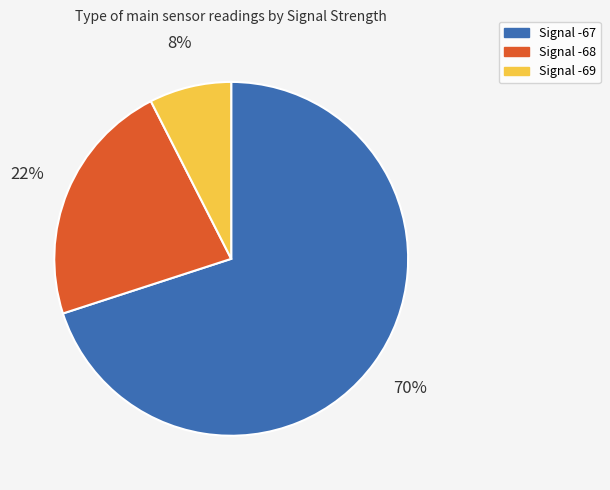

Do Signal -67 and Signal -68 together represent more than half of the pie?

Yes